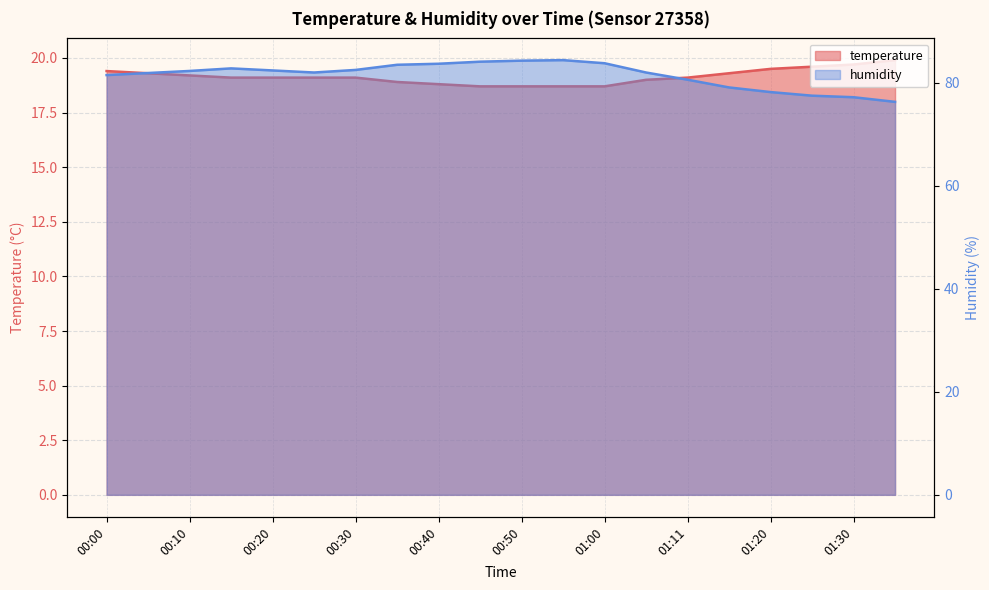

List the labels in order of humidity value, smallest first.

01:35, 01:30, 01:25, 01:20, 01:15, 01:11, 00:00, 00:05, 00:25, 01:05, 00:10, 00:20, 00:30, 00:15, 00:35, 00:40, 01:00, 00:45, 00:50, 00:55